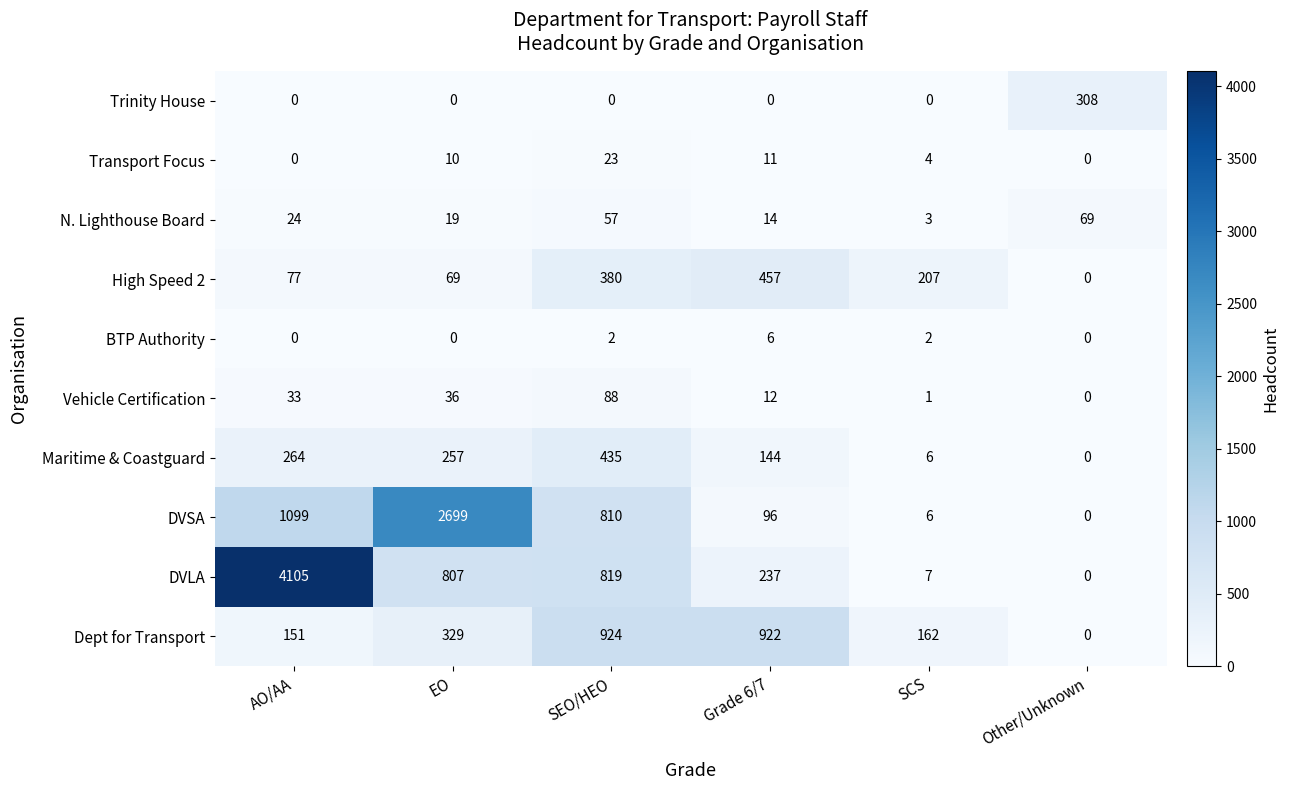

What is the approximate value of Maritime & Coastguard at EO, to the nearest 50?

250